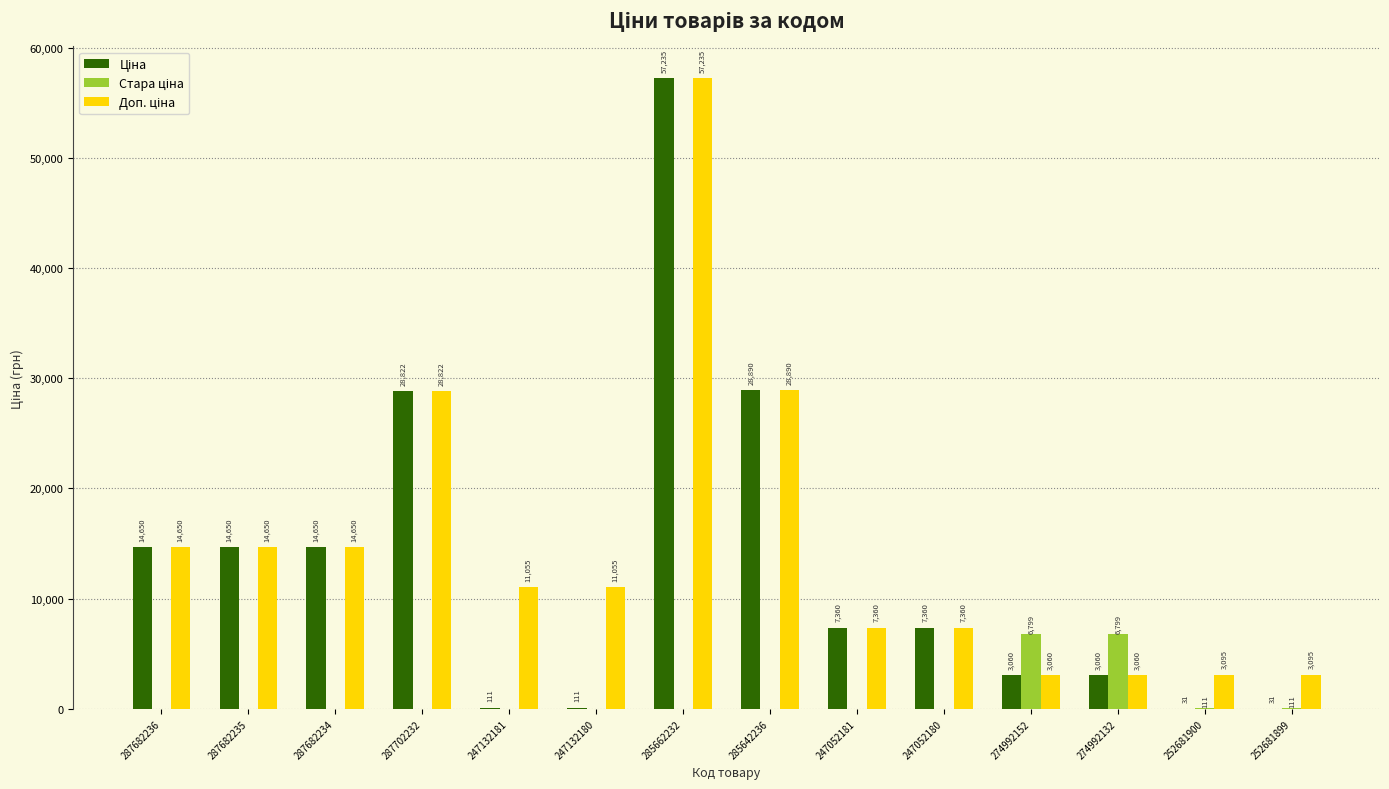

At which category is the sum across all series the highest?

285662232